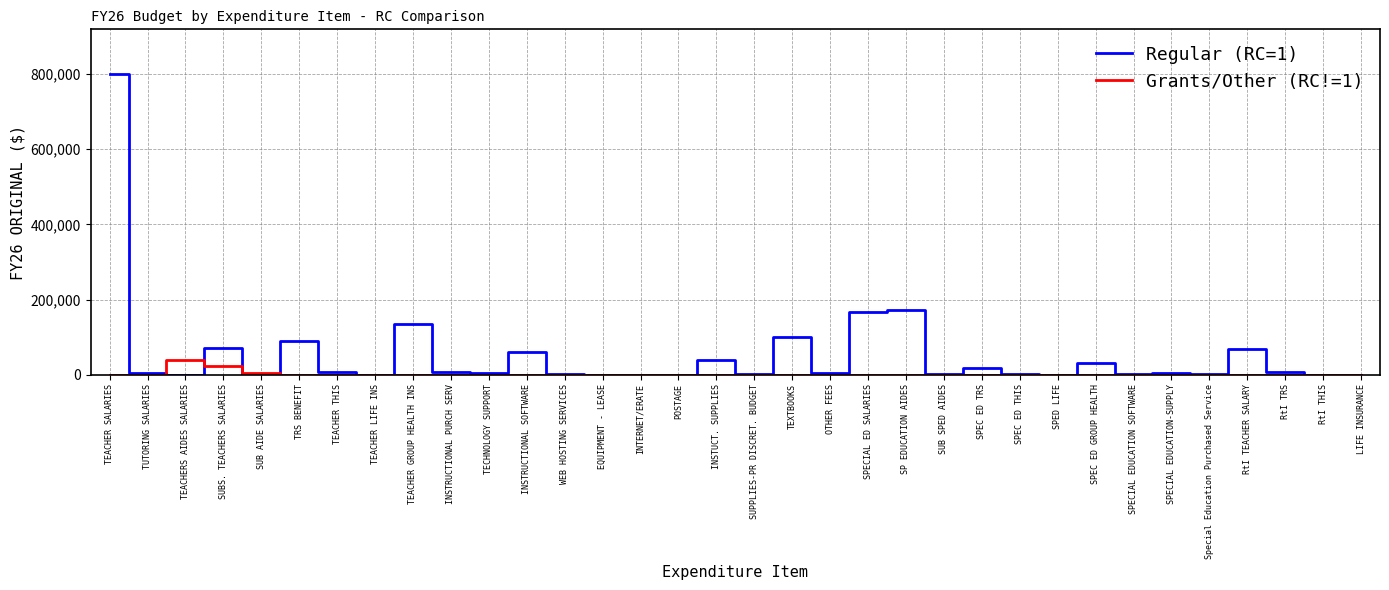

How many lines are shown in the chart?

2